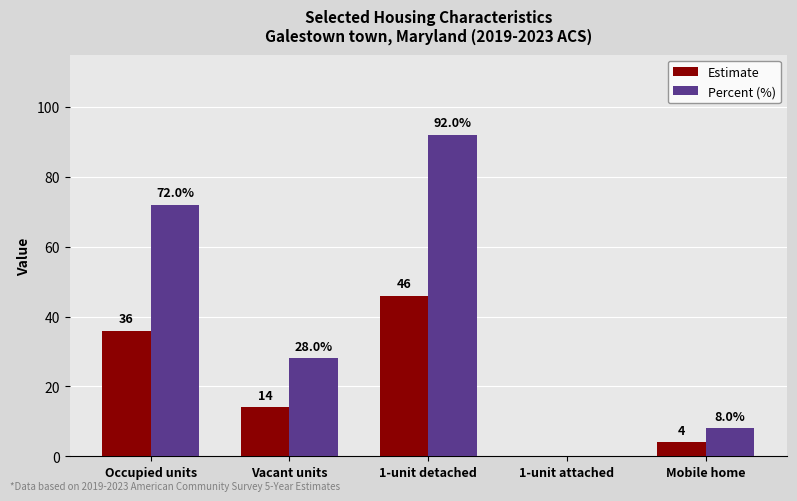

The Estimate series shows 46.0 at 1-unit detached. True or false?

True